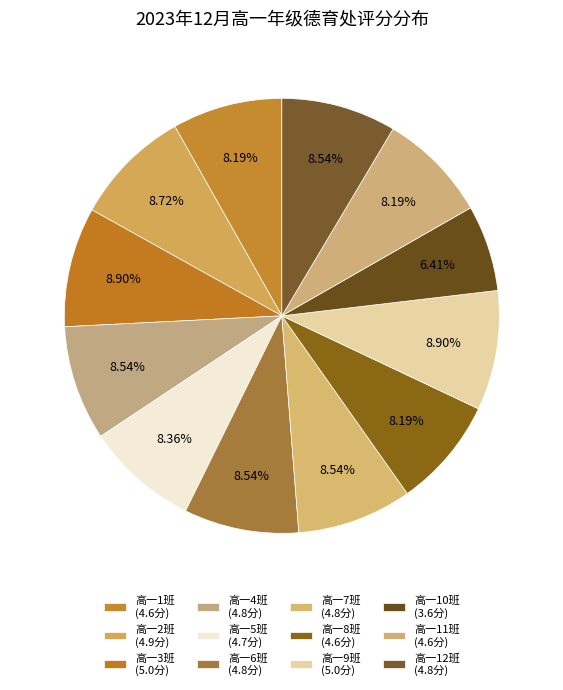

Is it true that 高一7班 is 17% of the pie?

False